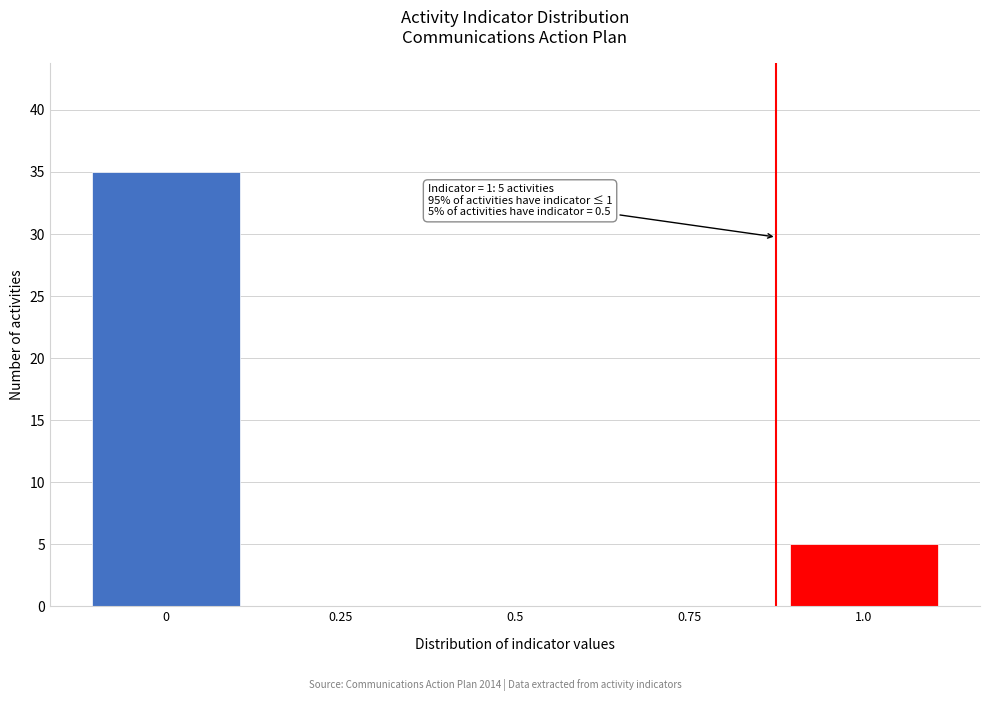

Reading left to right, list all the values displayed in this chart.

0=35	0.25=0	0.5=0	0.75=0	1.0=5